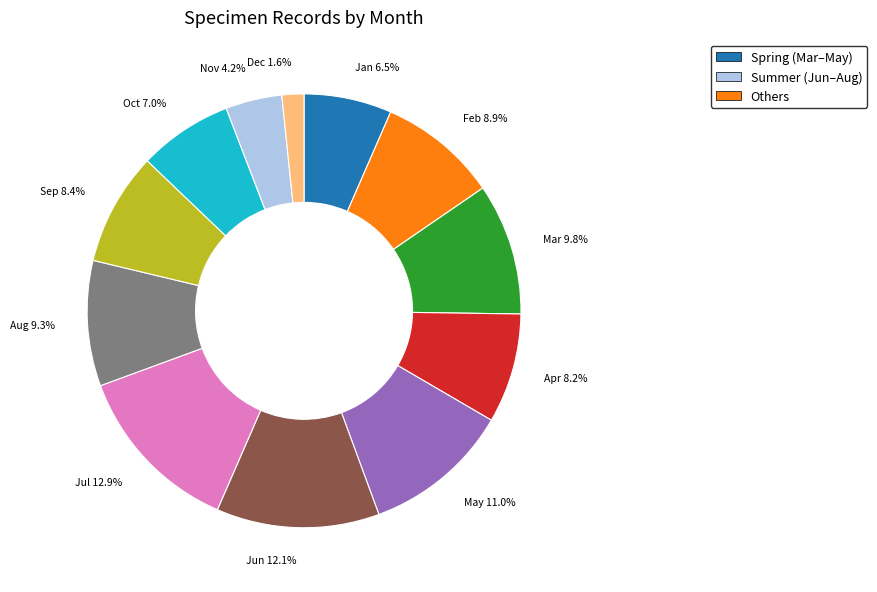

Approximately how many times larger is the value at Feb 8.9% compared to Sep 8.4%?

1.1